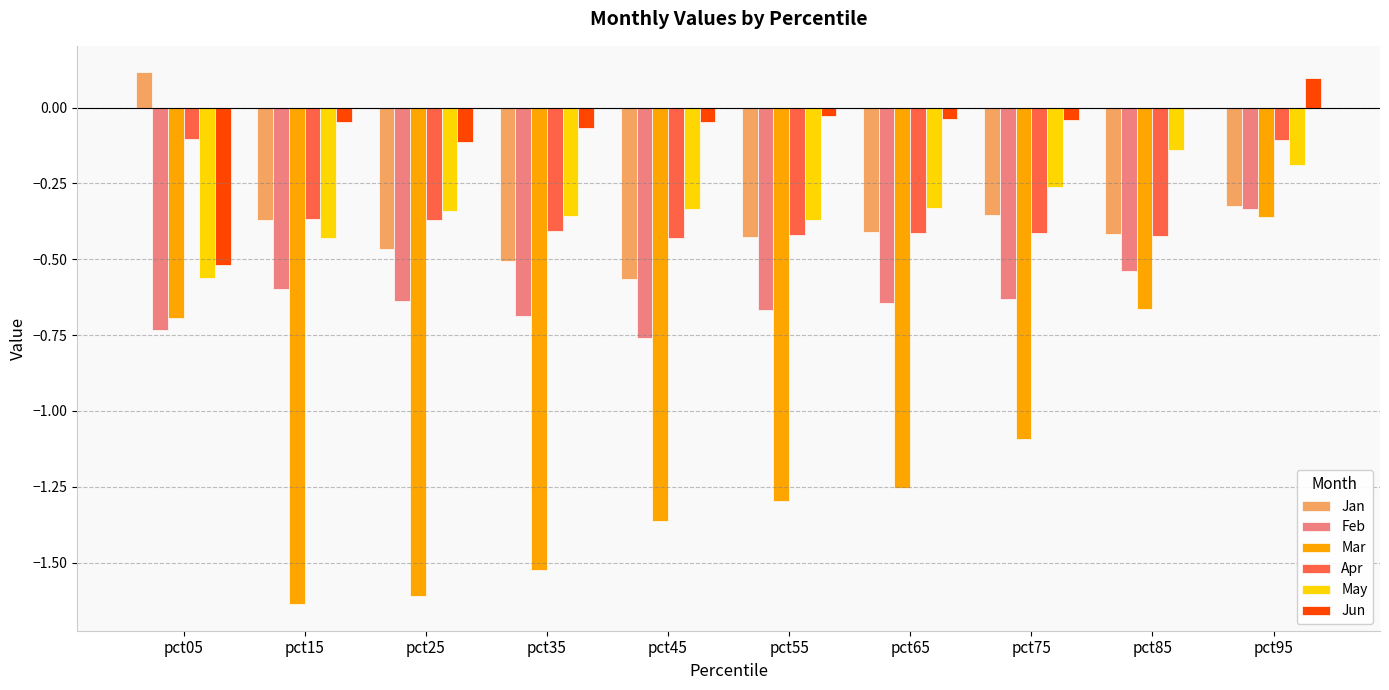

How many series are shown in this chart?

6